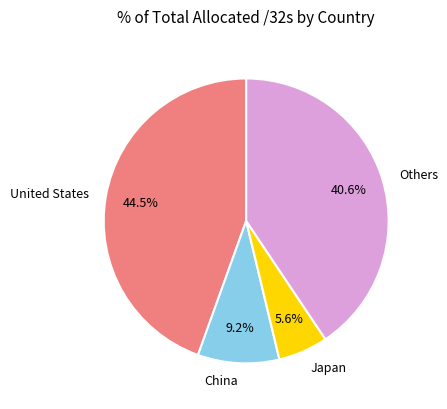

Which slice is the smallest?

Japan